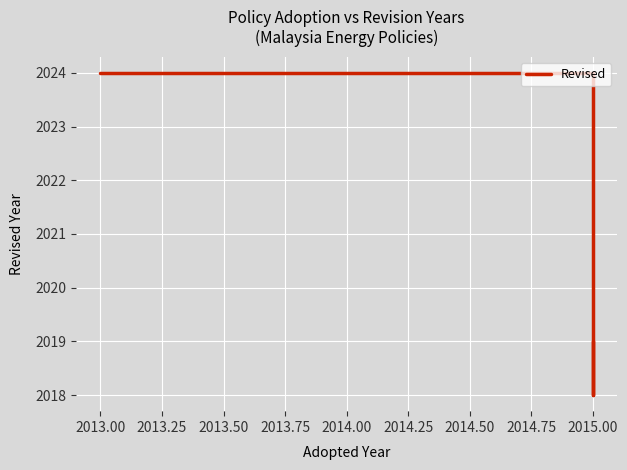

Is this an area chart (filled region under the line)?

No